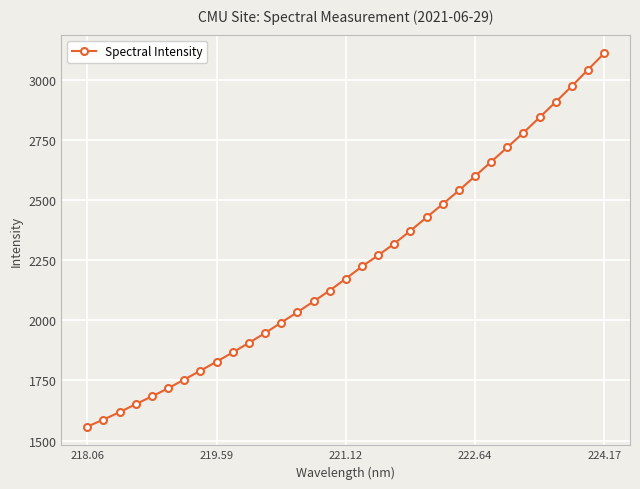

True or false: the data has more than 2 interior local peaks.

False